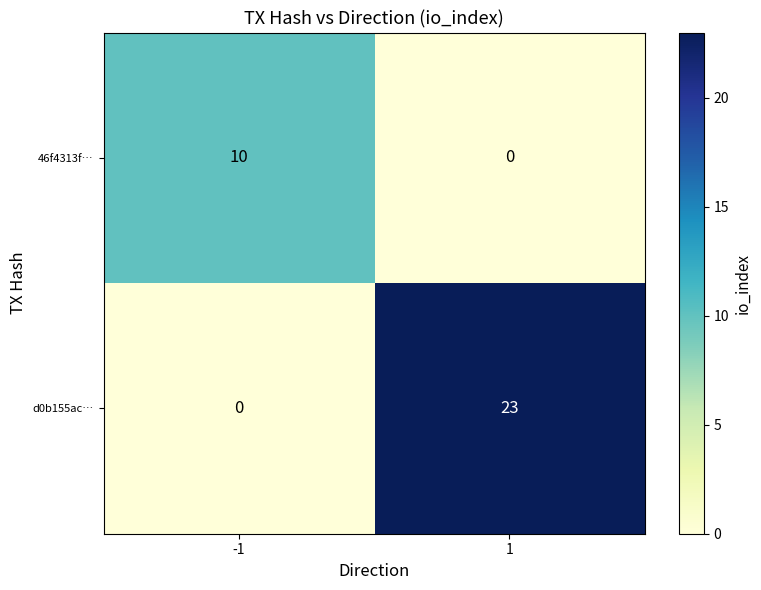

Reading left to right, transcribe all the data shown in this chart.

46f4313f…: 10	0
d0b155ac…: 0	23